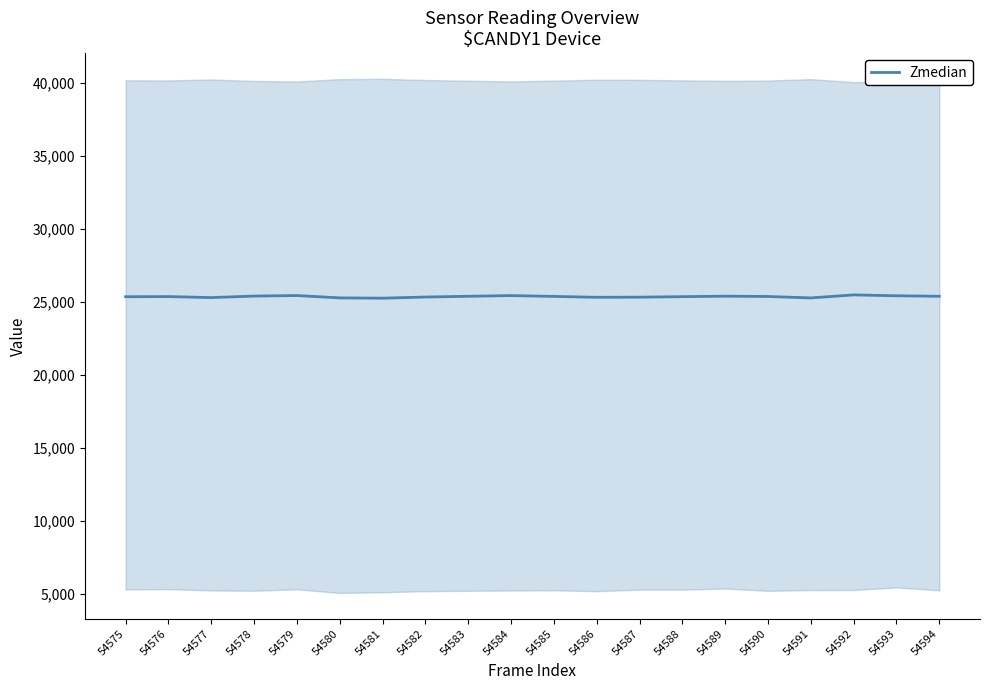

At which category does the chart reach its minimum across all series?

54581